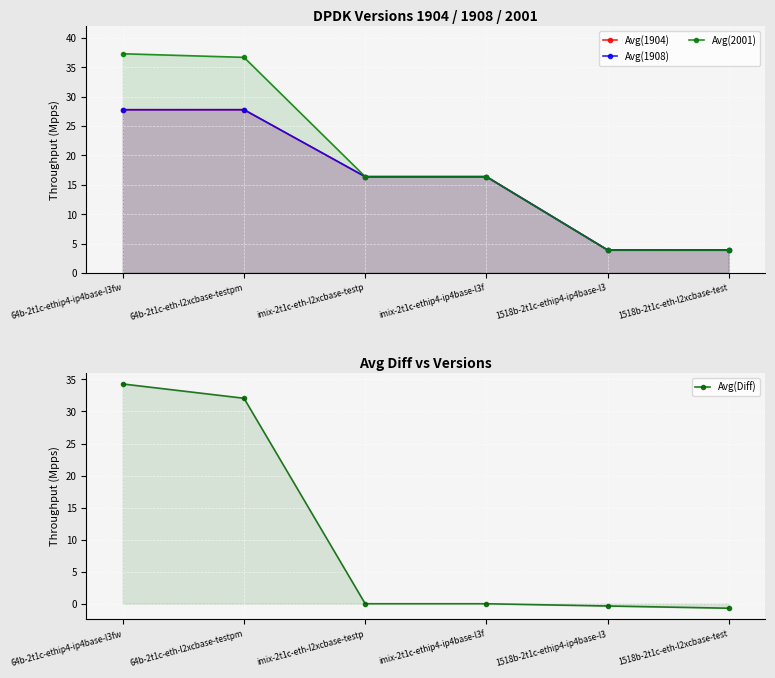

Reading right to left, transcribe all the data shown in this chart.

Avg(1904): 1518b-2t1c-eth-l2xcbase-test=3.9	1518b-2t1c-ethip4-ip4base-l3=3.9	imix-2t1c-ethip4-ip4base-l3f=16.4	imix-2t1c-eth-l2xcbase-testp=16.4	64b-2t1c-eth-l2xcbase-testpm=27.8	64b-2t1c-ethip4-ip4base-l3fw=27.8
Avg(1908): 1518b-2t1c-eth-l2xcbase-test=3.9	1518b-2t1c-ethip4-ip4base-l3=3.9	imix-2t1c-ethip4-ip4base-l3f=16.4	imix-2t1c-eth-l2xcbase-testp=16.4	64b-2t1c-eth-l2xcbase-testpm=27.8	64b-2t1c-ethip4-ip4base-l3fw=27.8
Avg(2001): 1518b-2t1c-eth-l2xcbase-test=3.9	1518b-2t1c-ethip4-ip4base-l3=3.9	imix-2t1c-ethip4-ip4base-l3f=16.4	imix-2t1c-eth-l2xcbase-testp=16.4	64b-2t1c-eth-l2xcbase-testpm=36.7	64b-2t1c-ethip4-ip4base-l3fw=37.3
Avg(Diff): 1518b-2t1c-eth-l2xcbase-test=-0.7	1518b-2t1c-ethip4-ip4base-l3=-0.3	imix-2t1c-ethip4-ip4base-l3f=0.0	imix-2t1c-eth-l2xcbase-testp=0.0	64b-2t1c-eth-l2xcbase-testpm=32.1	64b-2t1c-ethip4-ip4base-l3fw=34.3